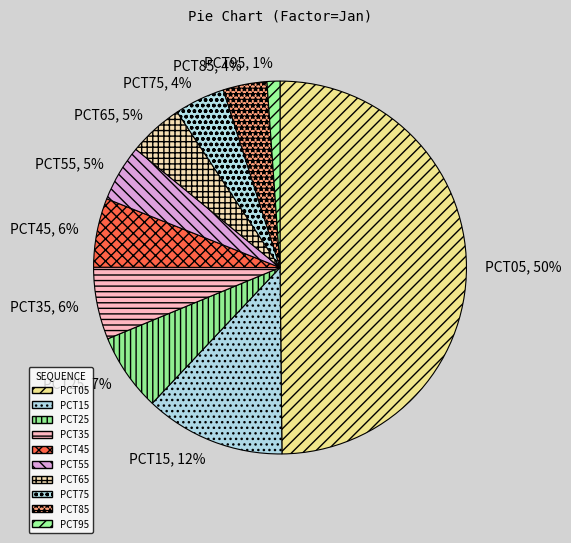

Combined, do PCT35 and PCT85 account for over 50%?

No